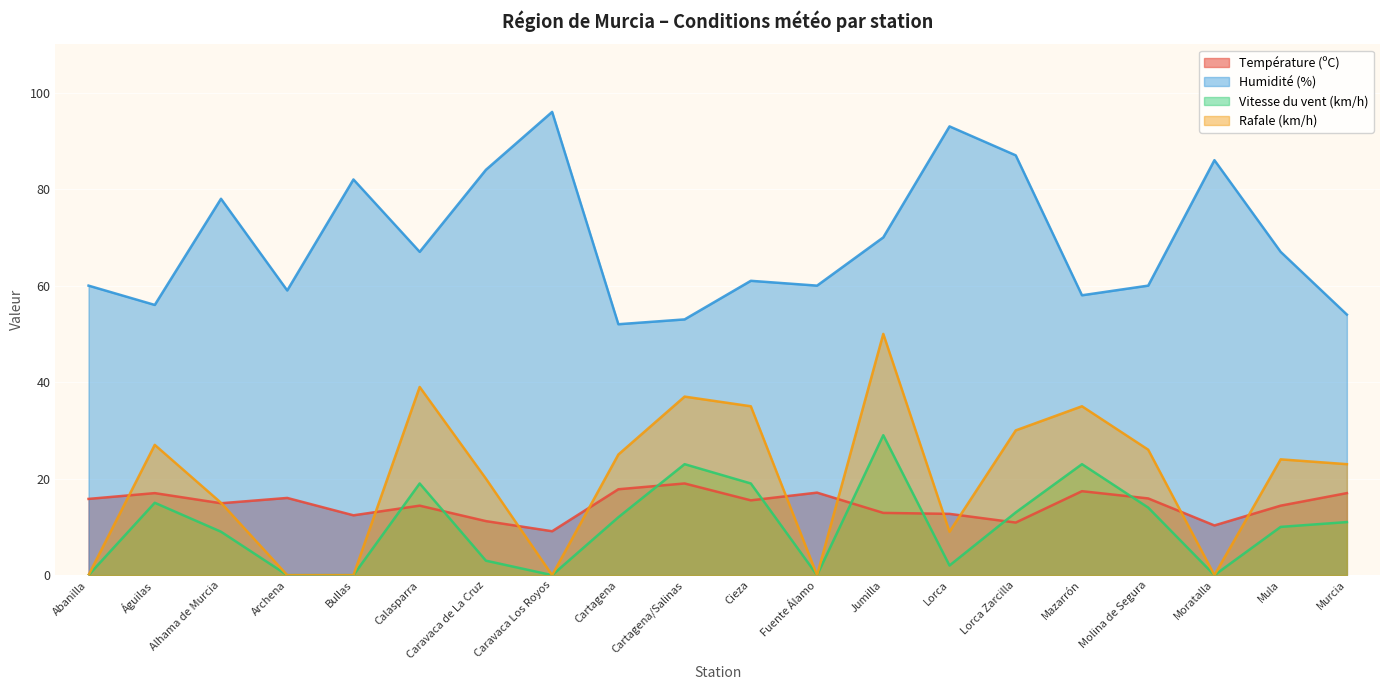

At which label does Rafale (km/h) reach its minimum?

Abanilla